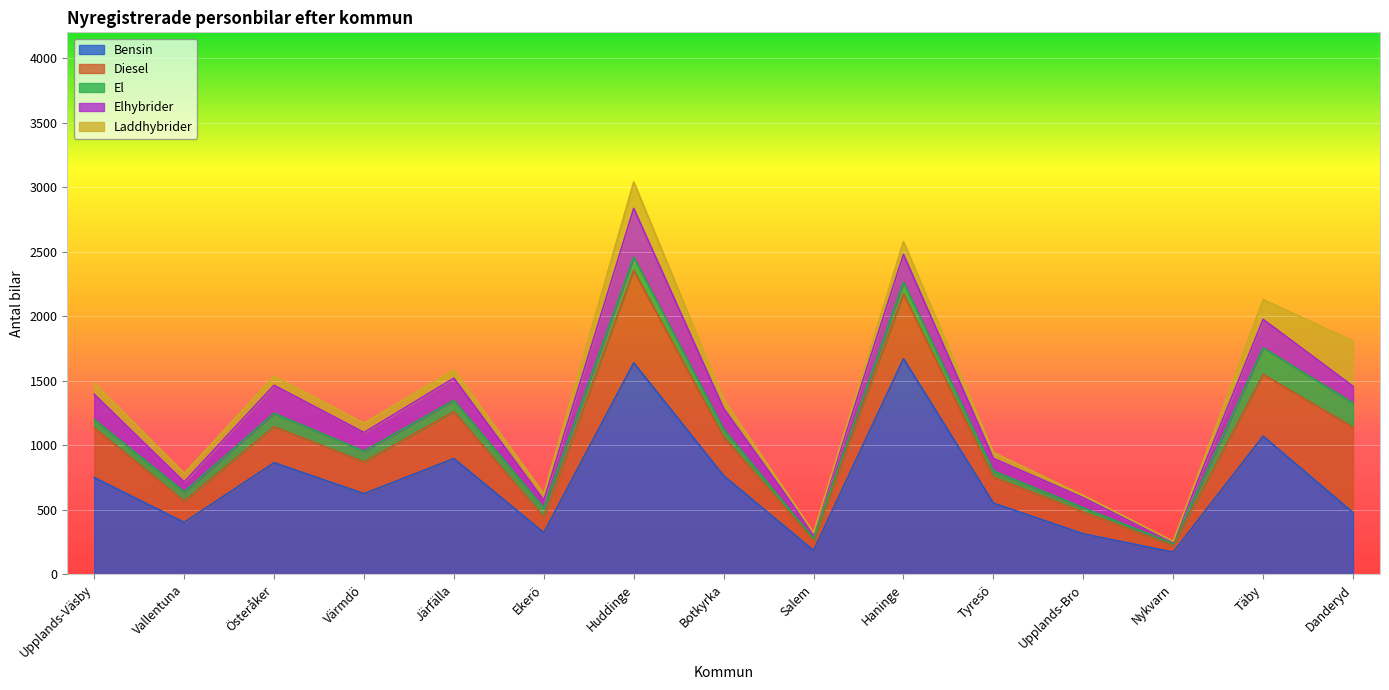

What are all the series names shown in the legend?

Bensin, Diesel, El, Elhybrider, Laddhybrider